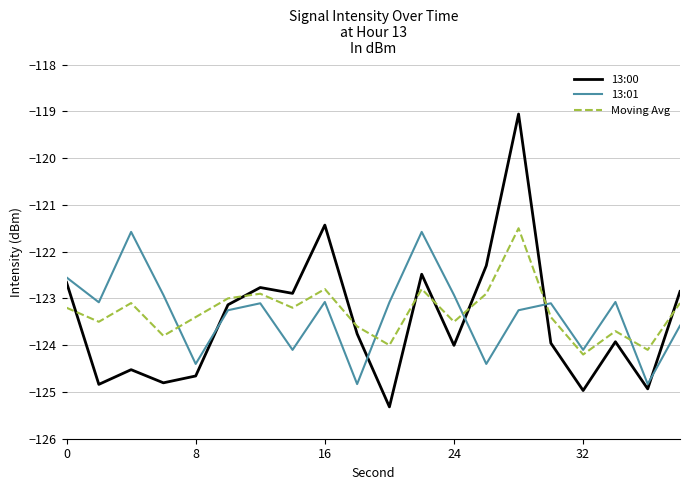

What is the difference between the maximum and minimum values in the Moving Avg series?

2.7